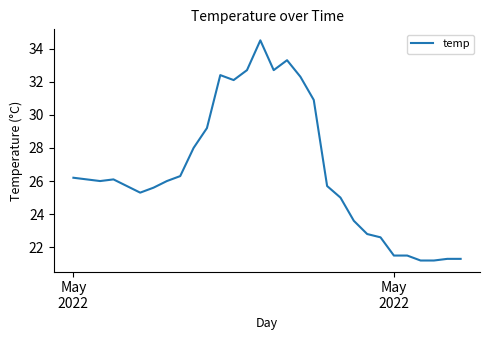

What is the difference between the maximum and minimum values?

13.3